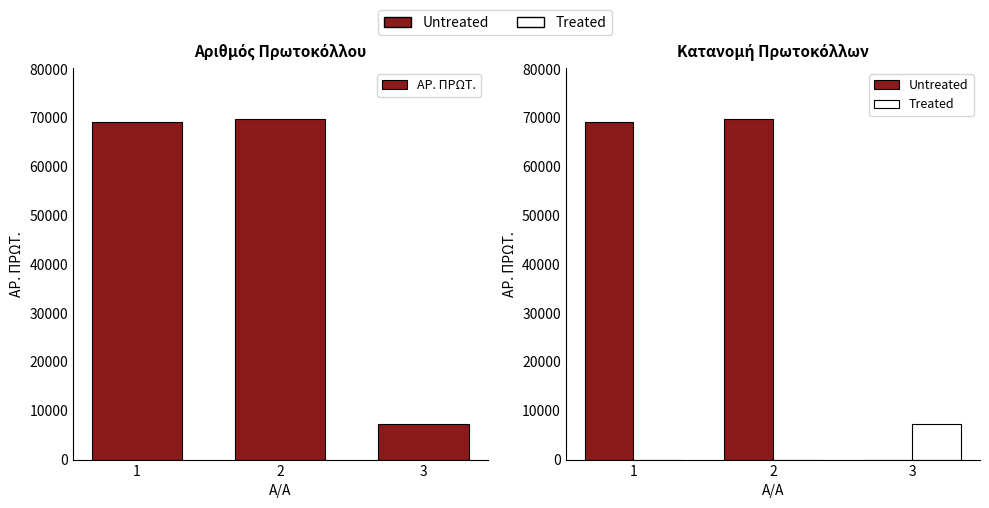

Reading left to right, extract all data points from this chart.

ΑΡ. ΠΡΩΤ.: 69233	69754	7269
Untreated: 69233	69754	0
Treated: 0	0	7269